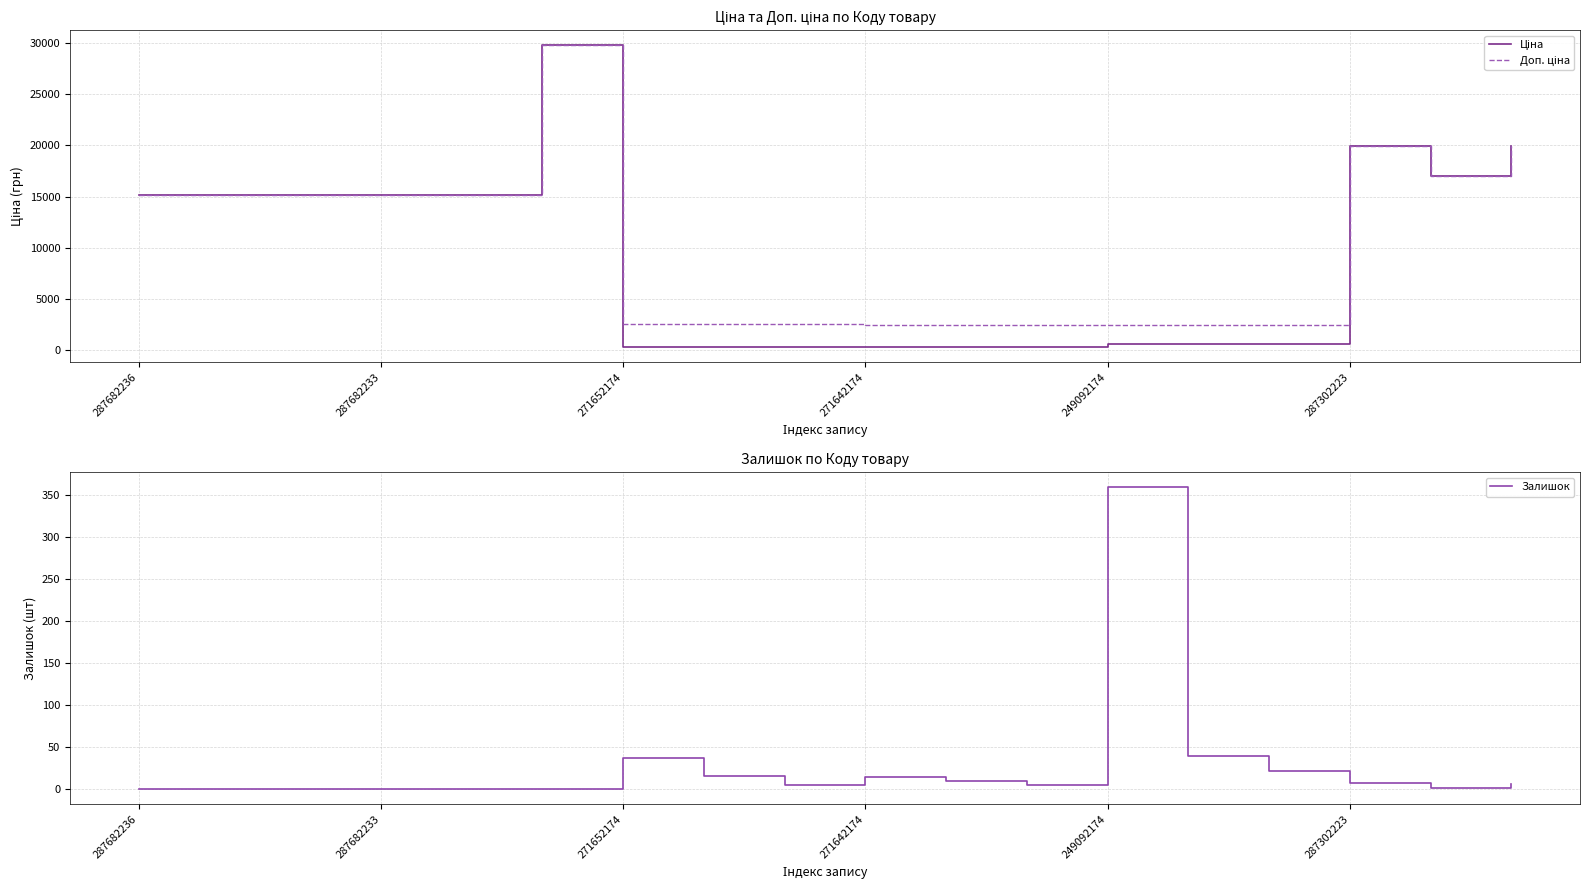

At how many categories does at least one series exceed 9660?

9